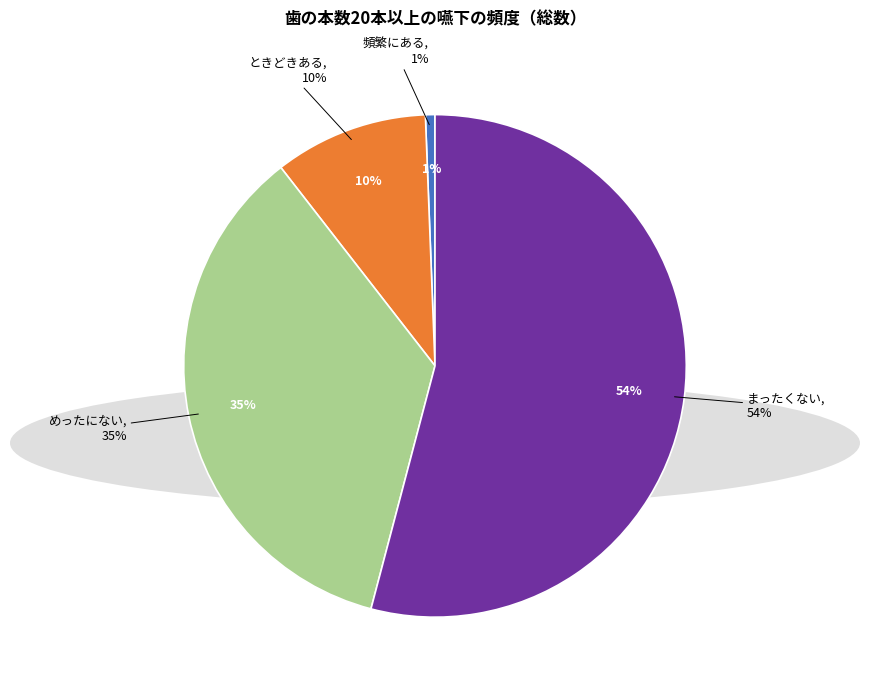

What portion of the pie excludes ときどきある?

90.1%